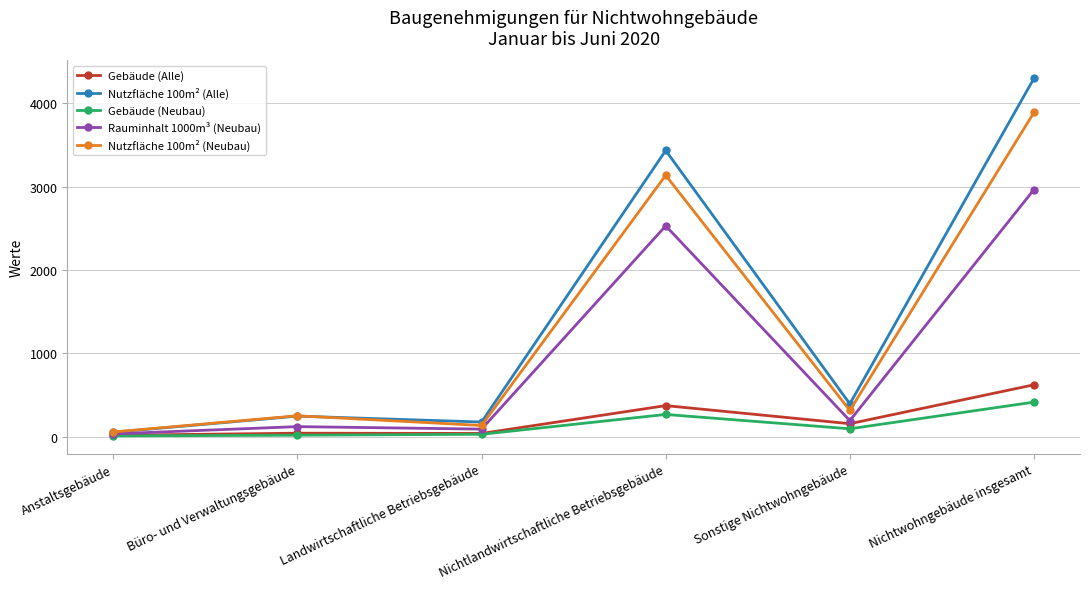

At which label does Rauminhalt 1000m³ (Neubau) reach its peak?

Nichtwohngebäude insgesamt